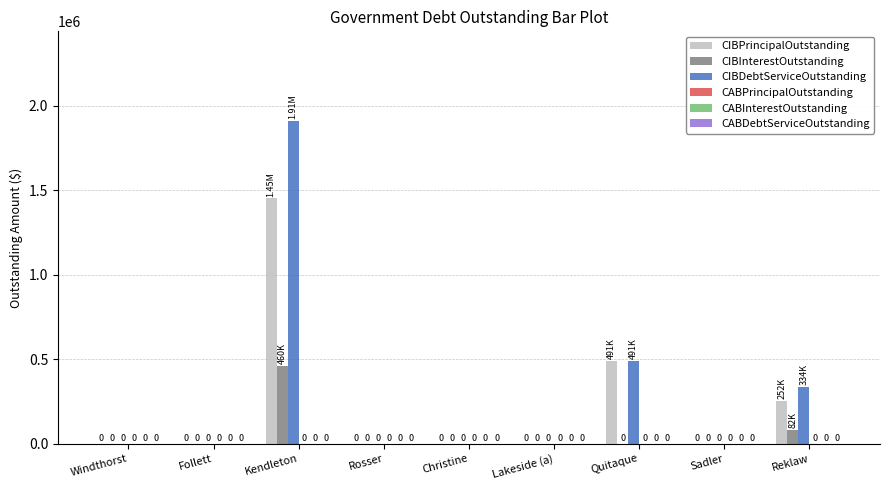

How many groups of bars are there?

9